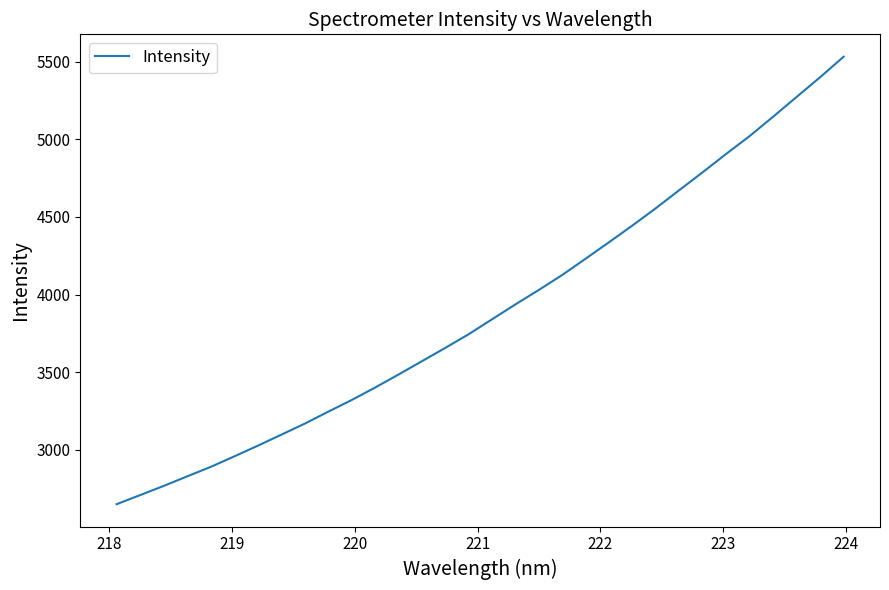

Does the chart display data point markers on the line(s)?

No